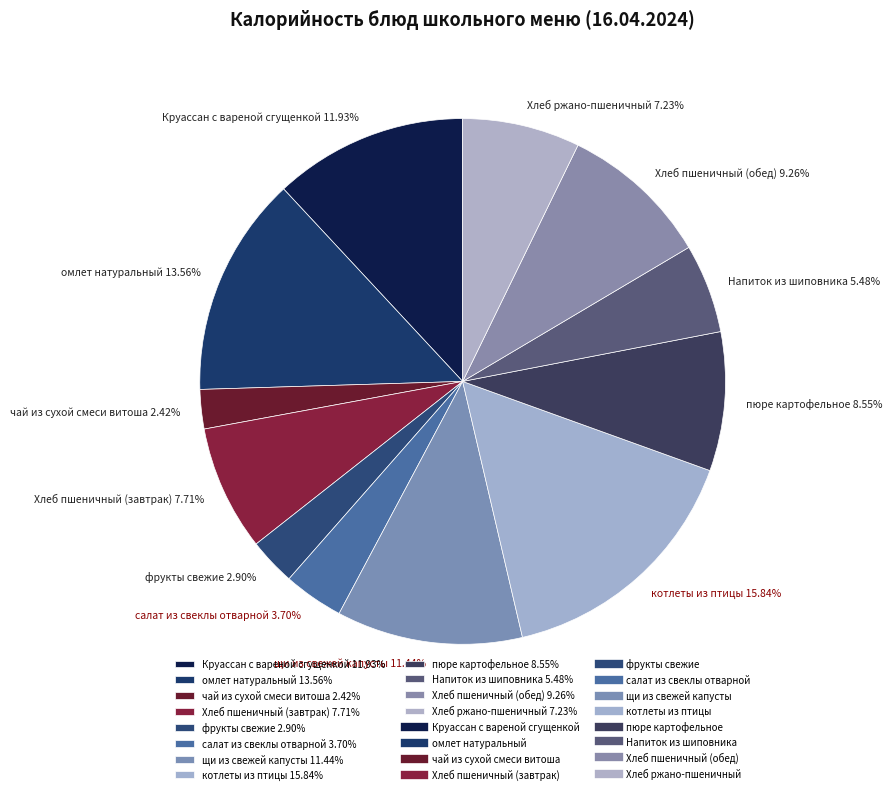

To the nearest percent, what is the difference between the Круассан с вареной сгущенкой and омлет натуральный slice percentages?

2%